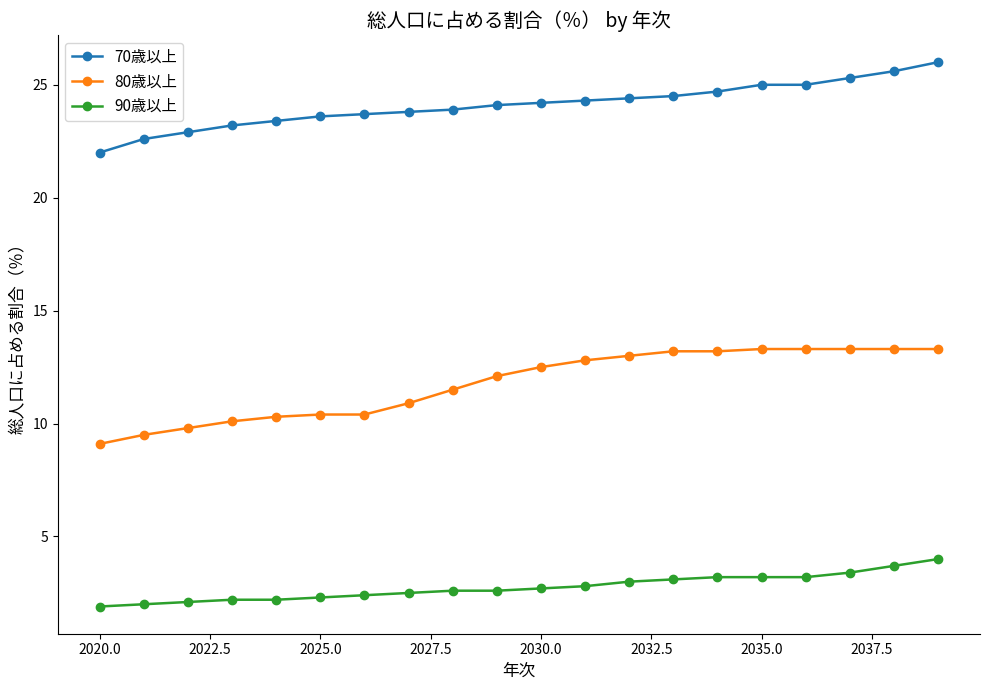

Which series has the largest total across all categories?

70歳以上